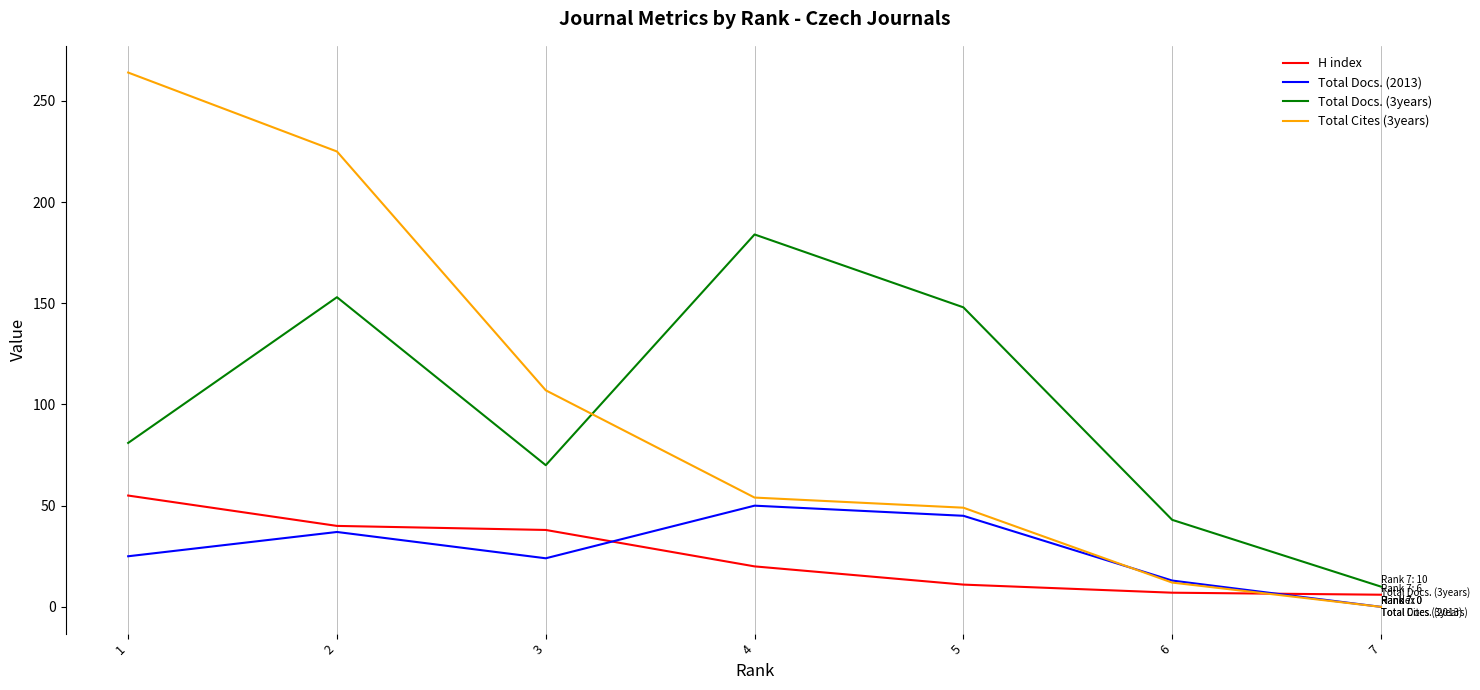

Which series ends up on top after the final intersection of Total Docs. (3years) and Total Cites (3years)?

Total Docs. (3years)